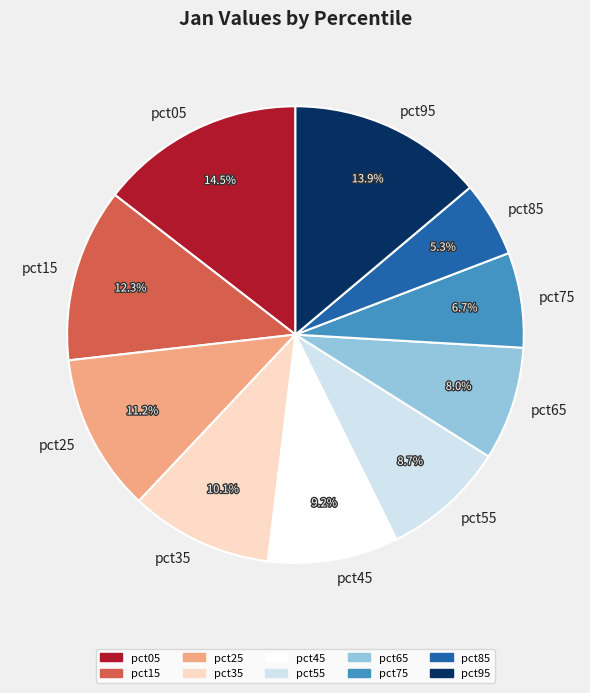

How many segments does this pie chart have?

10